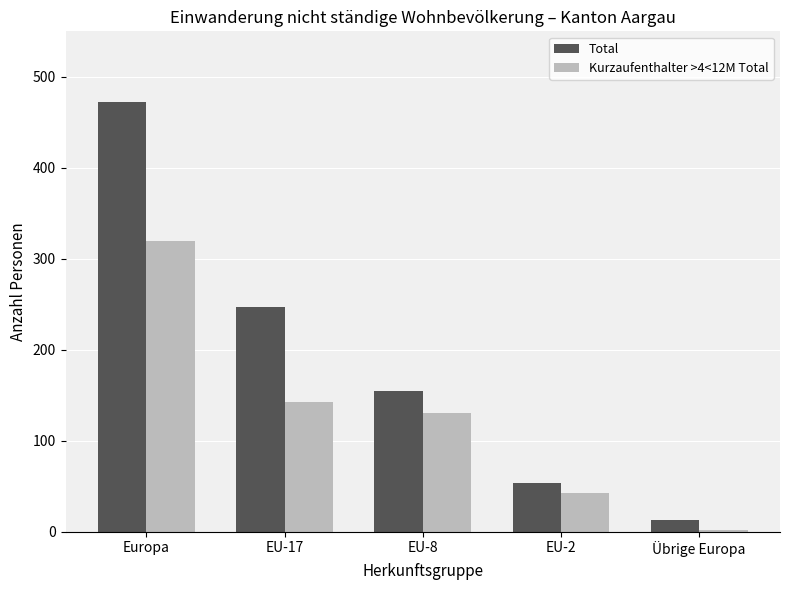

True or false: Kurzaufenthalter >4<12M Total has a value of 2 at Übrige Europa.

True